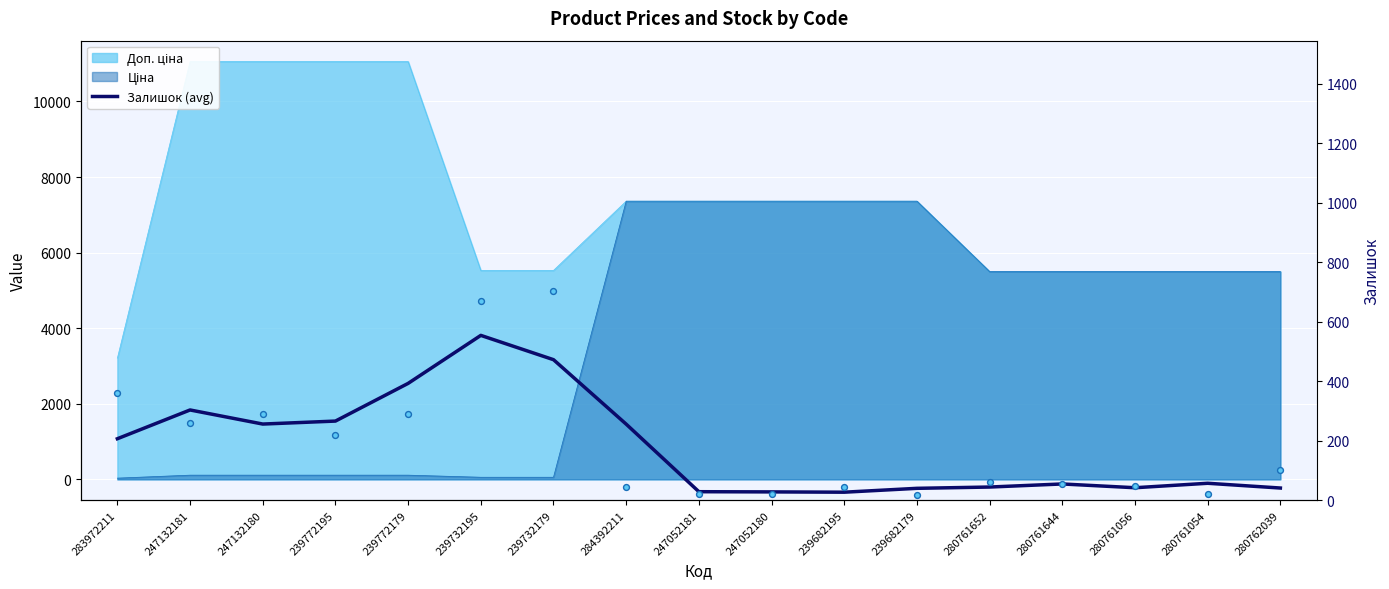

Between 247132181 and 284392211, which is larger?

247132181